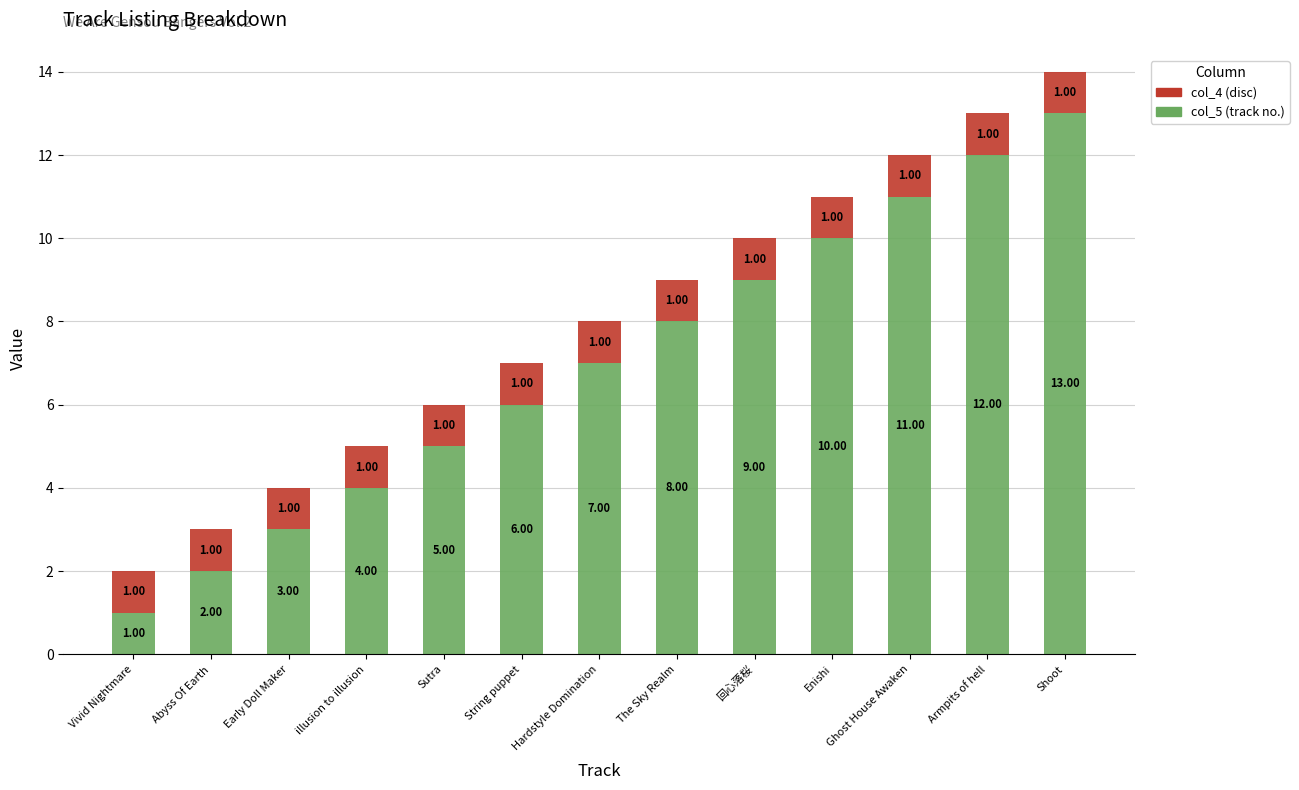

How many series are shown in this chart?

2